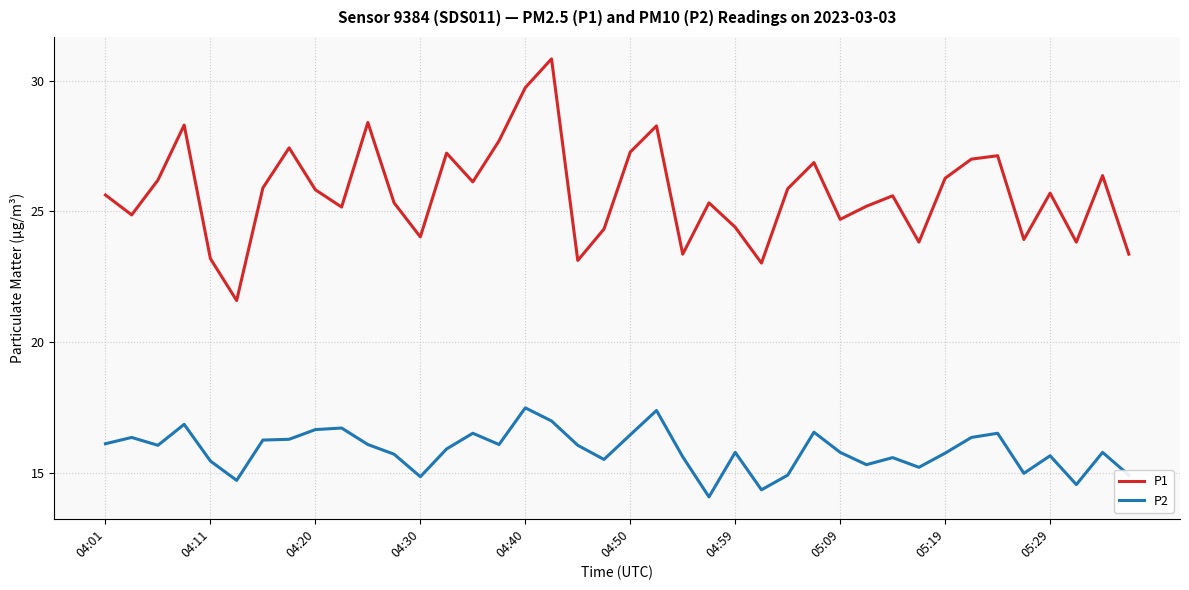

Rank the series by their maximum value, from highest to lowest.

P1, P2